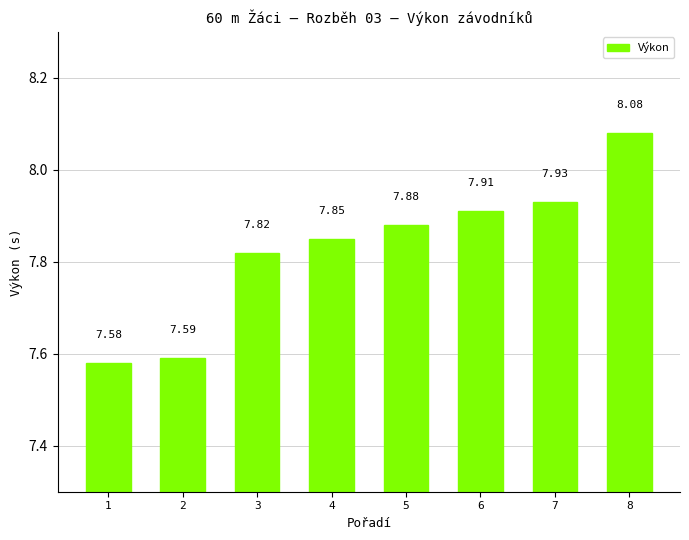

Does the chart contain stacked bars?

No